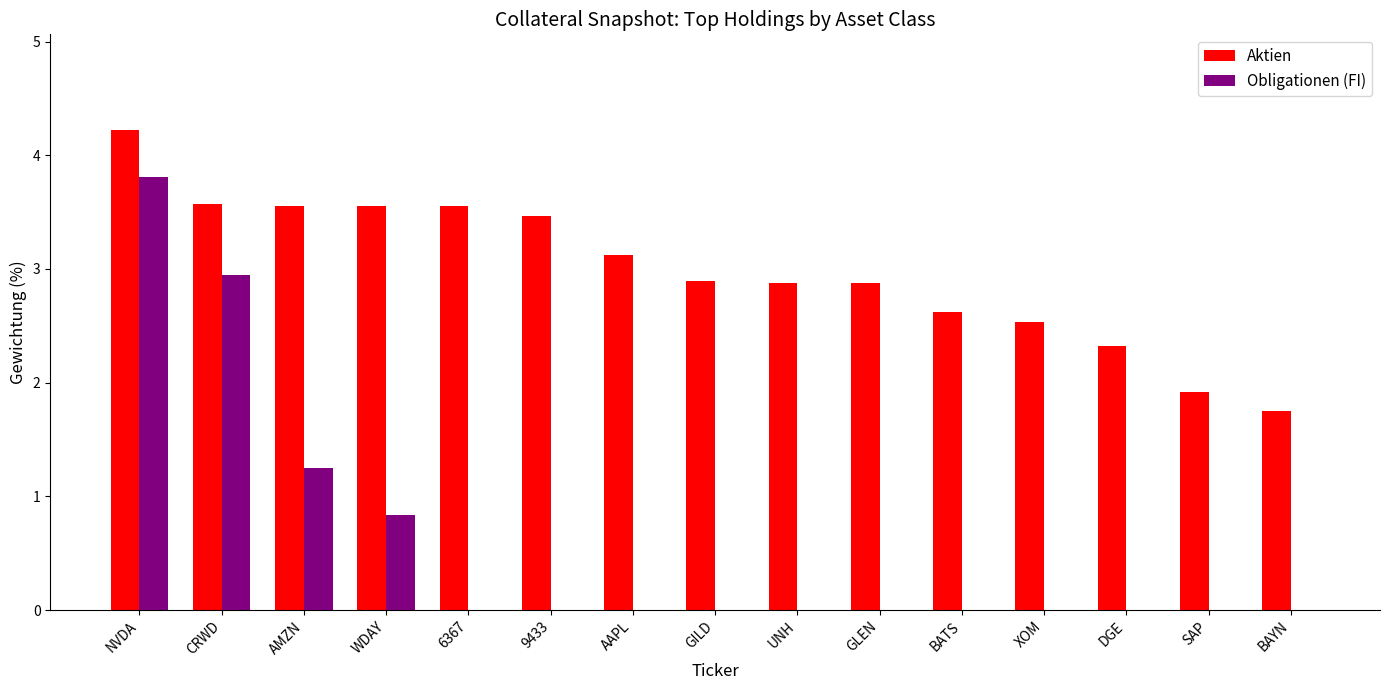

How many groups of bars are there?

15